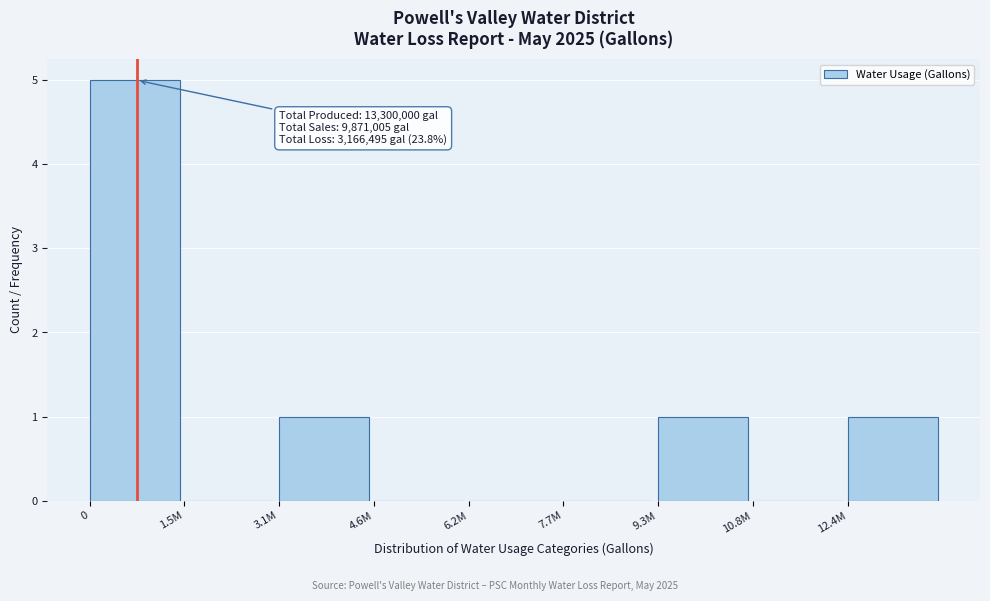

Reading left to right, extract all data points from this chart.

0=5	1.5M=0	3.1M=1	4.6M=0	6.2M=0	7.7M=0	9.3M=1	10.8M=0	12.4M=1